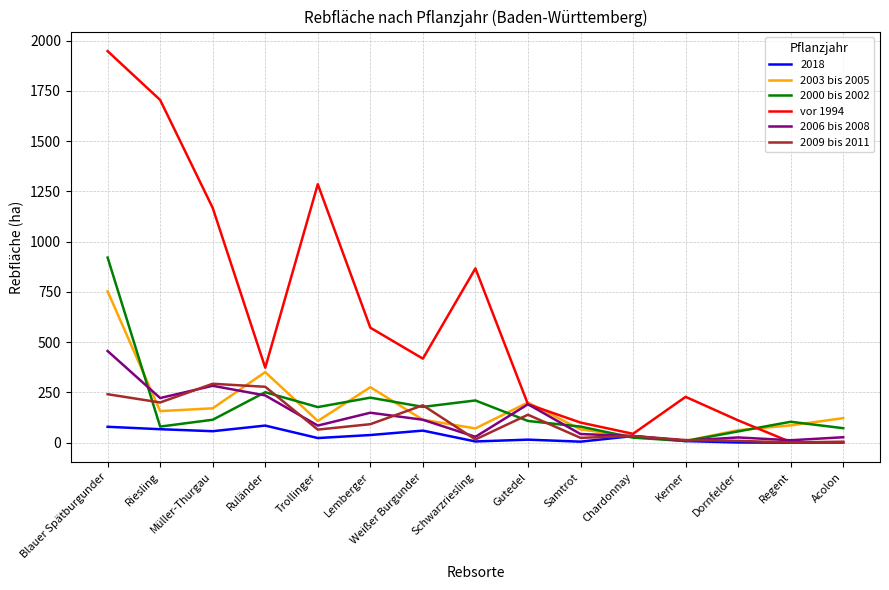

The value of 2000 bis 2002 at Ruländer is 251. True or false?

True